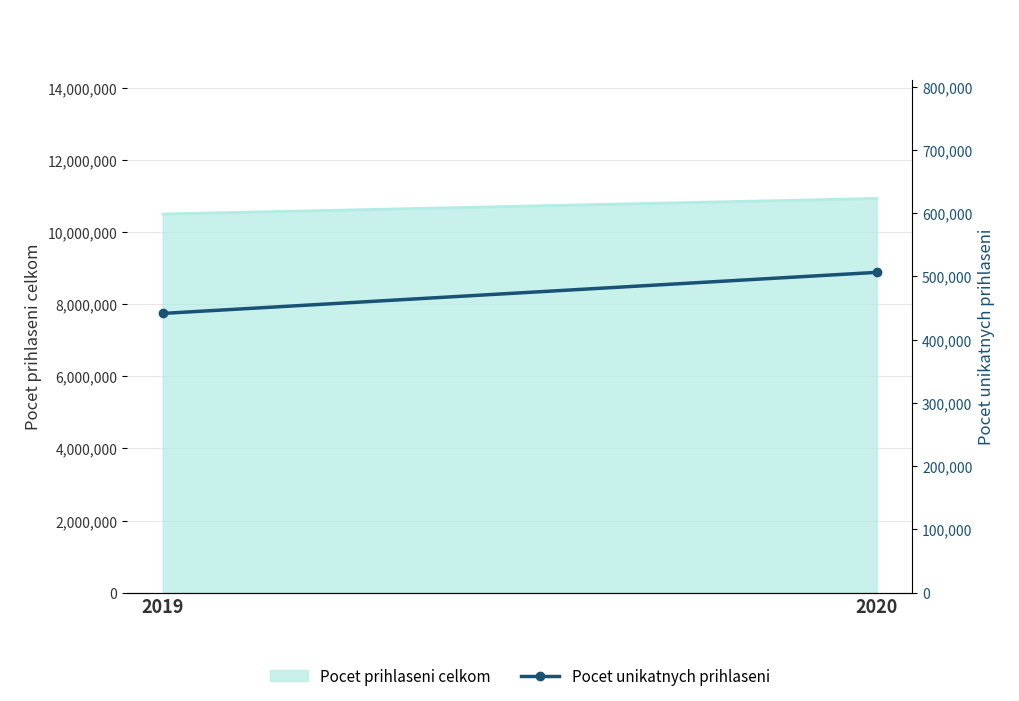

What is the average value?

473780